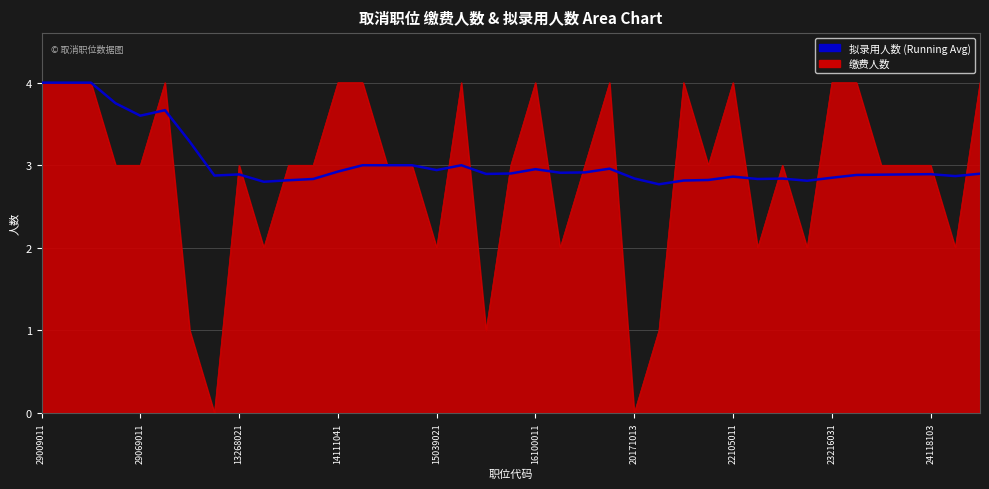

Which series has the largest range (max minus min)?

缴费人数